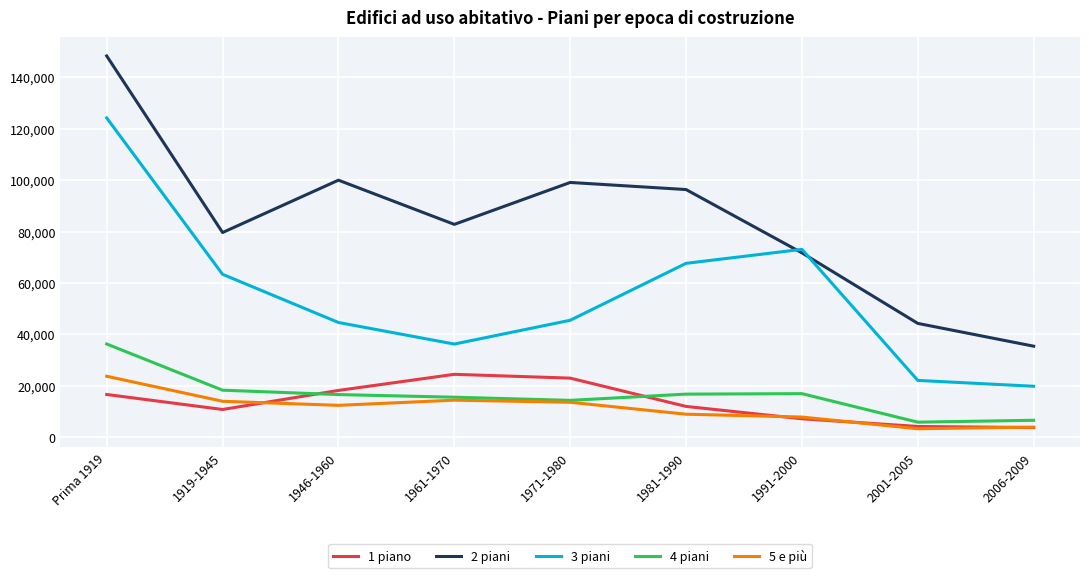

Is the value of 3 piani at 1991-2000 greater than the value of 1 piano at 1991-2000?

Yes